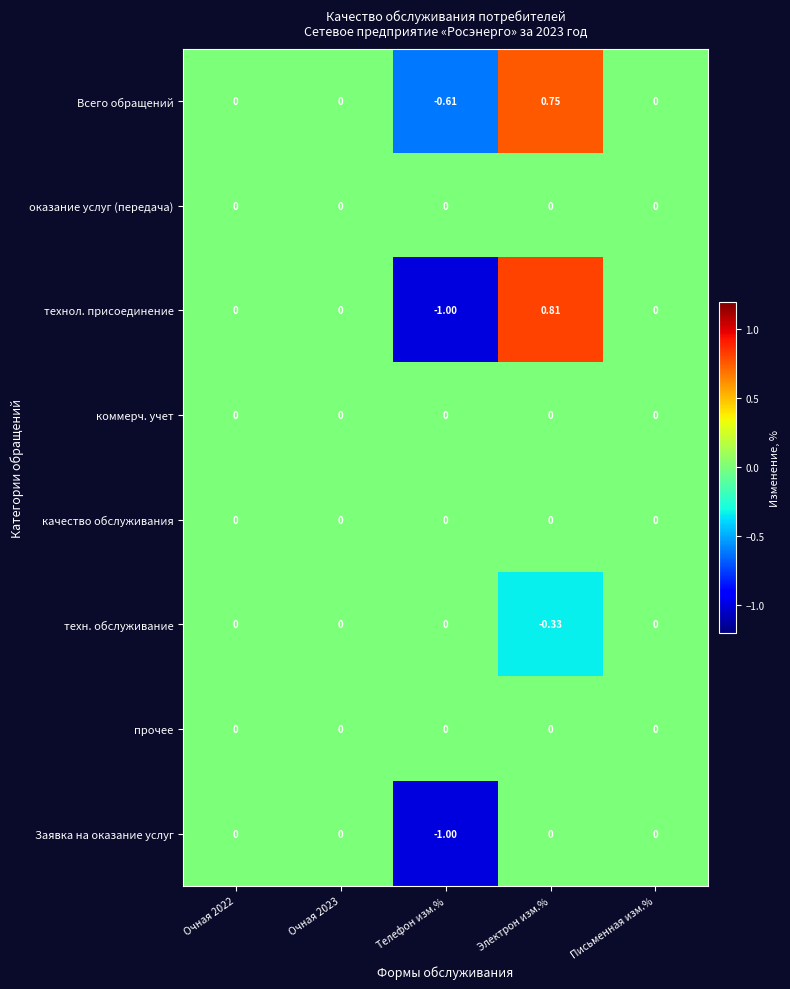

At which category does the chart reach its peak across all series?

Электрон изм.%